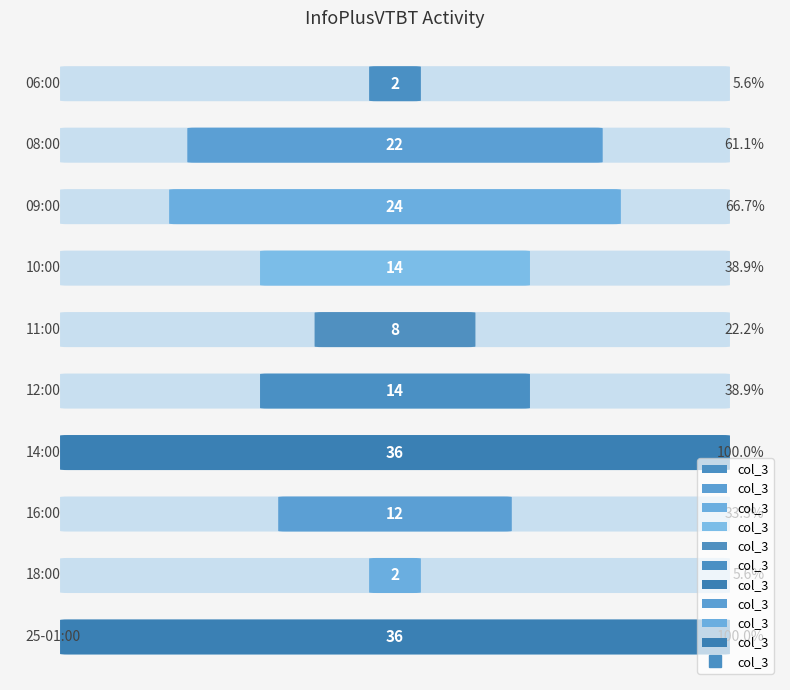

How many values exceed 14?

4